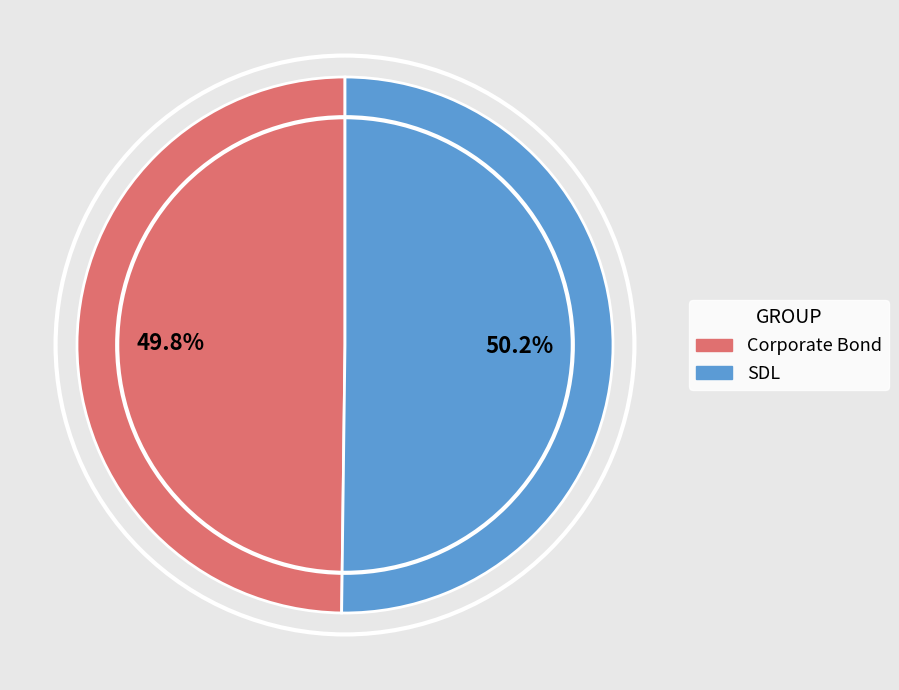

True or false: SDL accounts for 42% of the total.

False